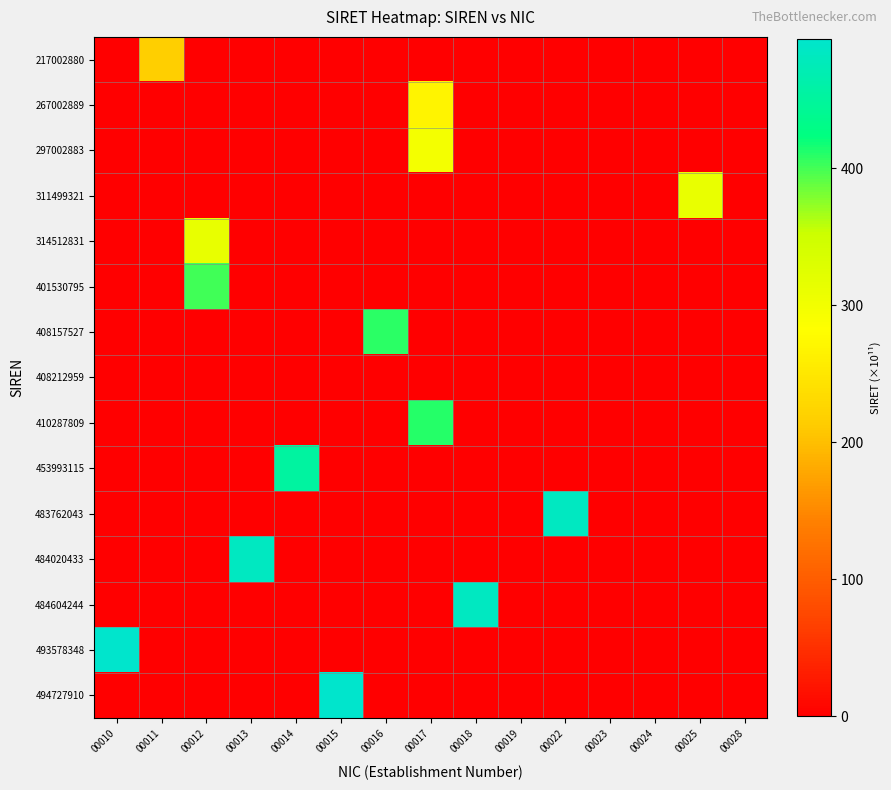

At which category does the chart reach its peak across all series?

00015